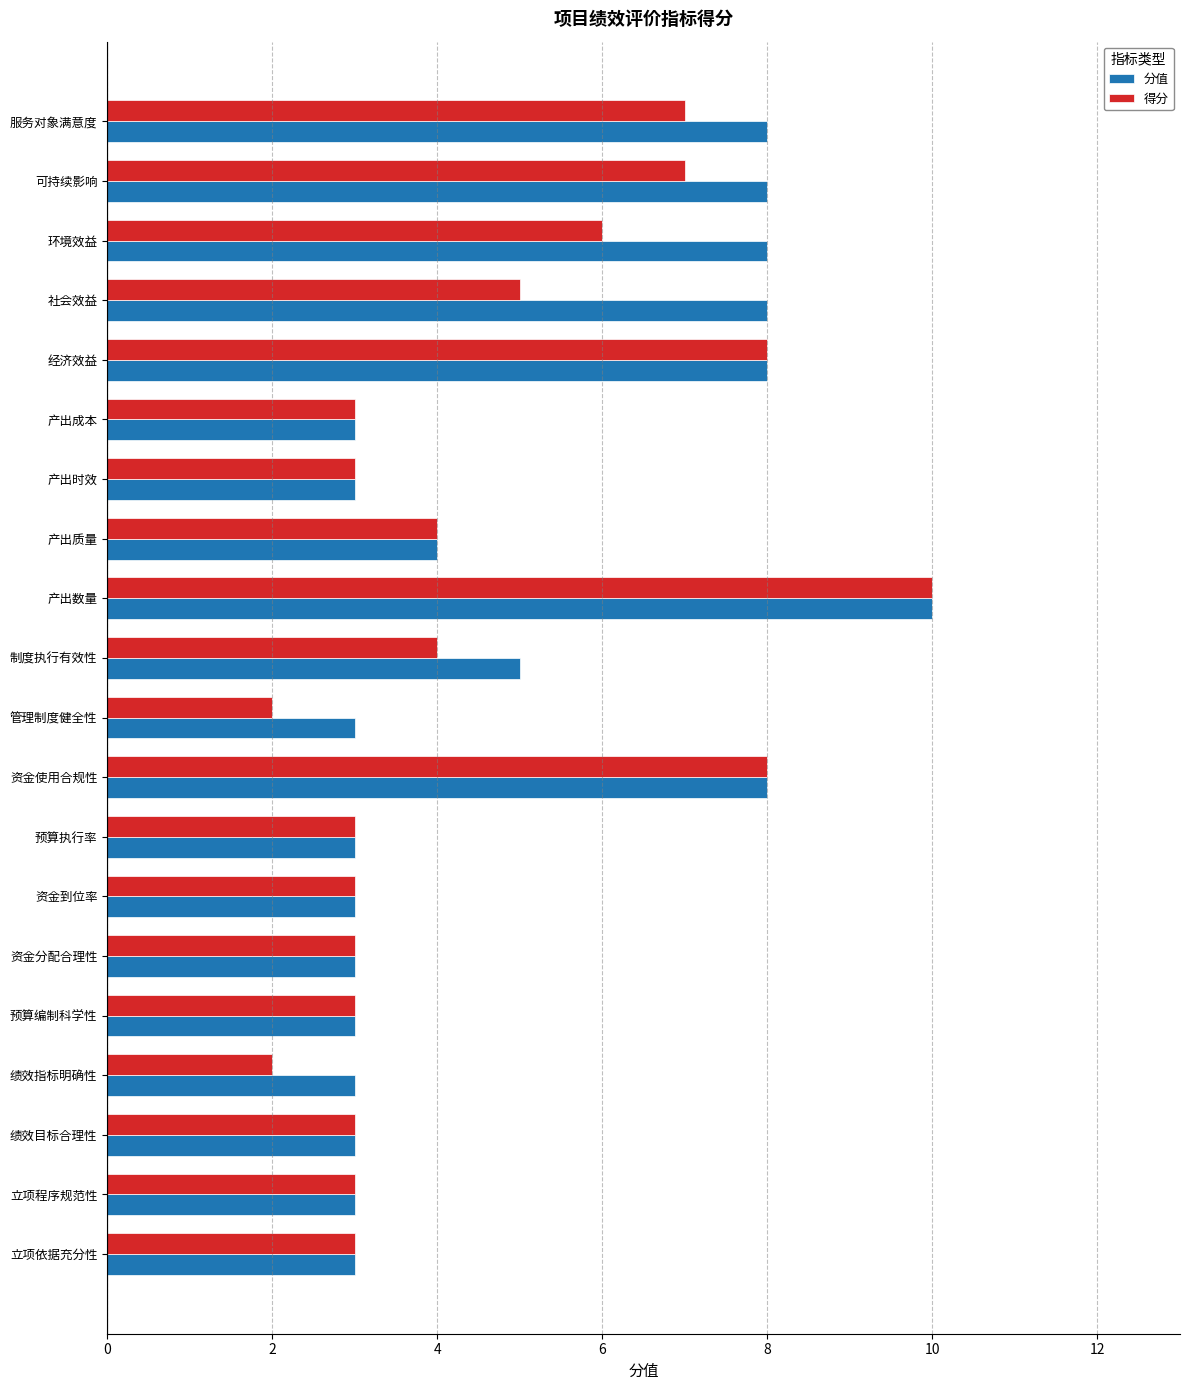

Is the value of 得分 at 经济效益 greater than the value of 分值 at 绩效指标明确性?

Yes